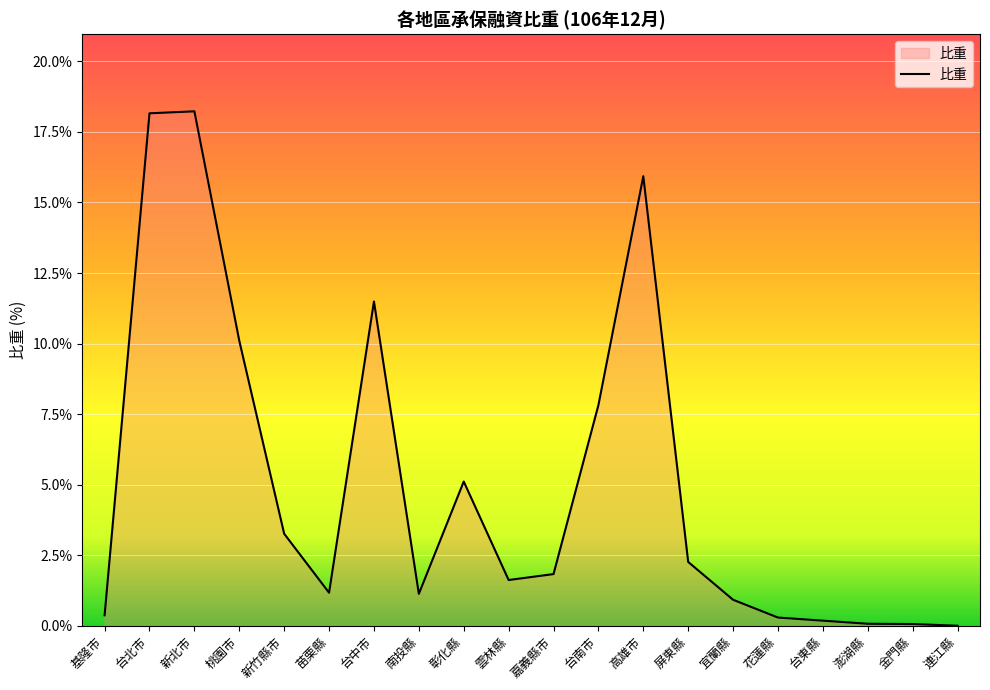

The chart shows a value of 18.2 at 新北市. True or false?

True